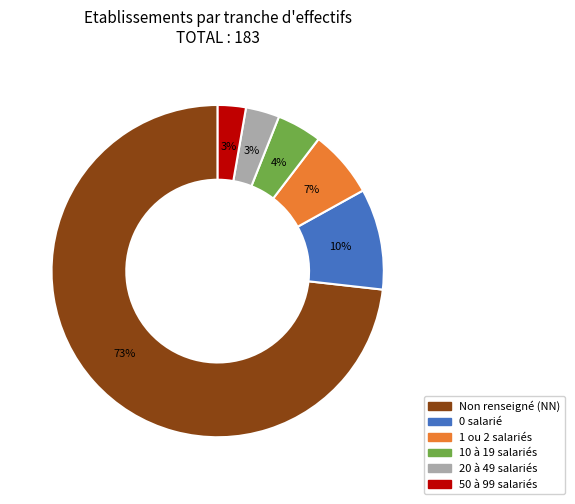

To the nearest percent, what is the difference between the largest and smallest slice percentages?

70%